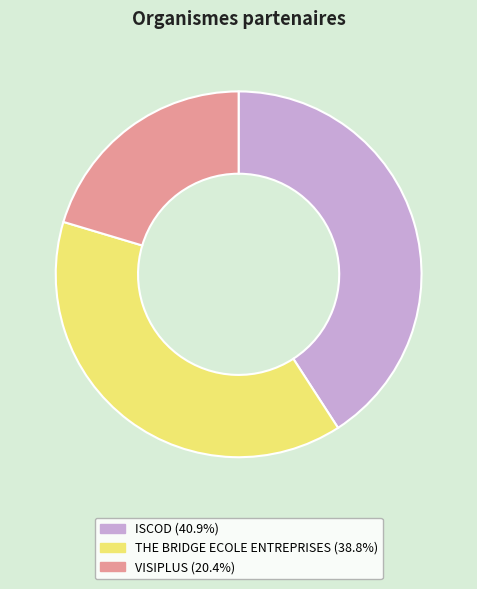

True or false: ISCOD accounts for 54% of the total.

False